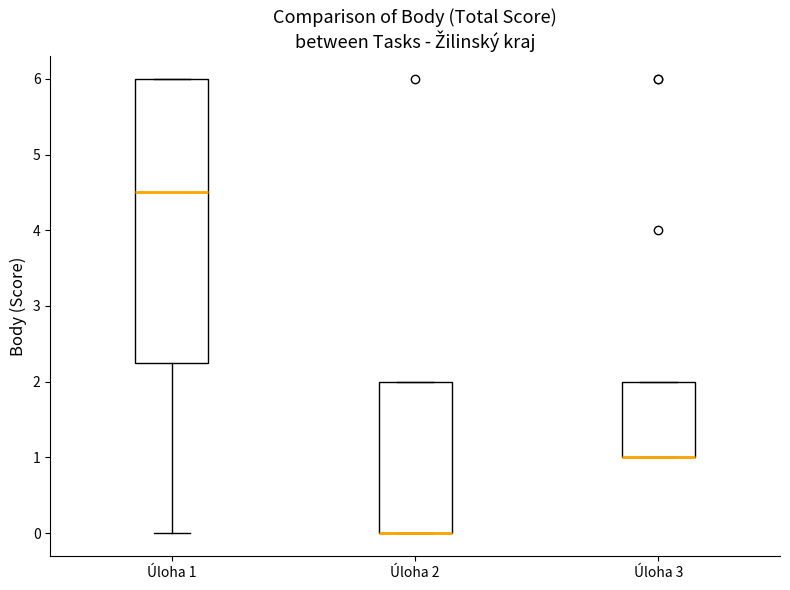

Which box is the tallest, from its lower edge to its upper edge?

Úloha 1